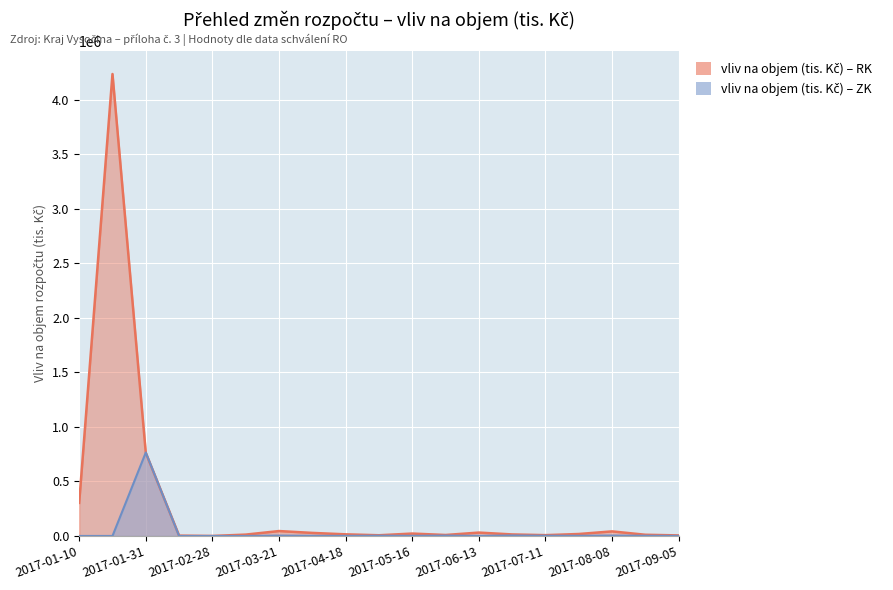

How many interior local peaks does the vliv na objem (tis. Kč) – ZK series have?

6